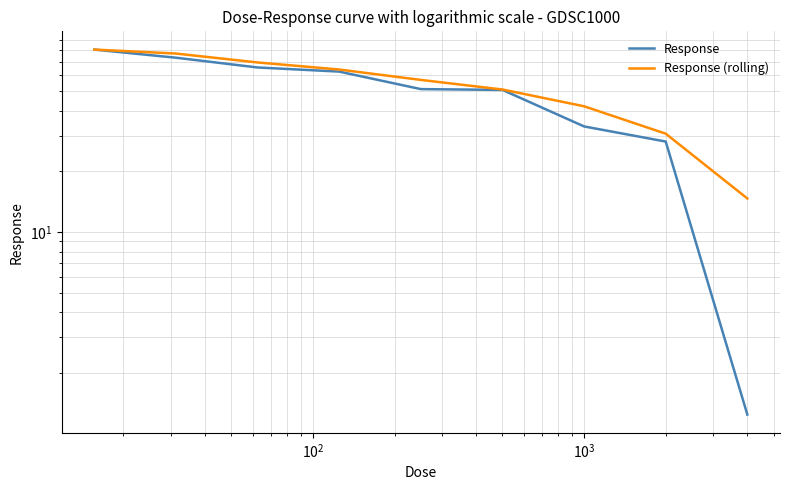

What are all the series names shown in the legend?

Response, Response (rolling)